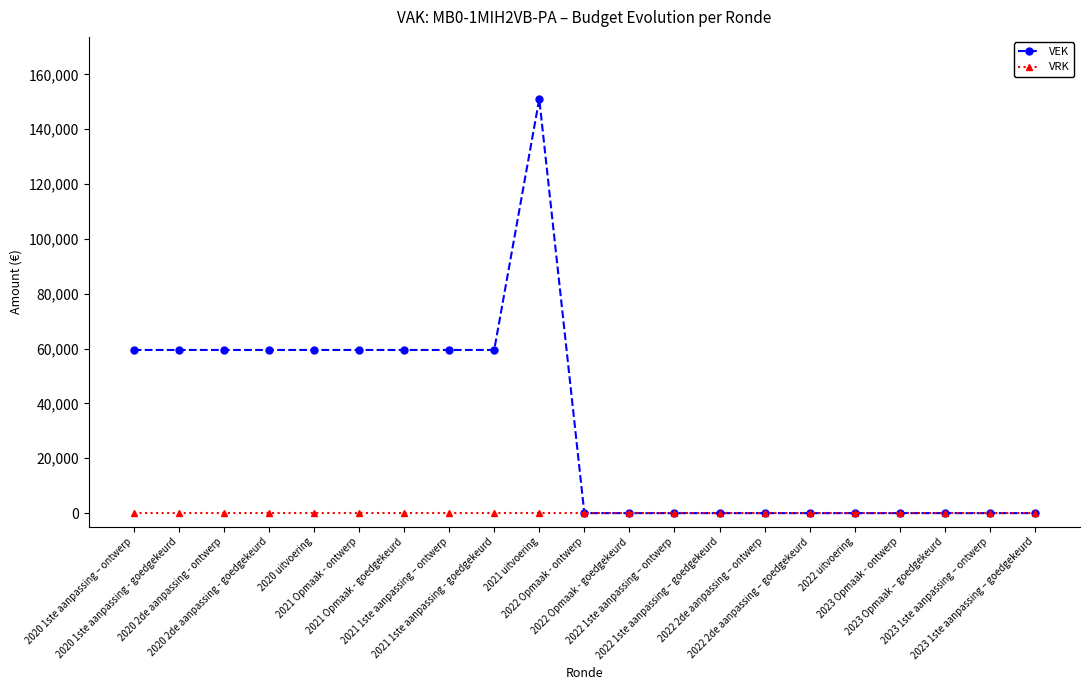

List the series in order of their overall mean, lowest first.

VRK, VEK